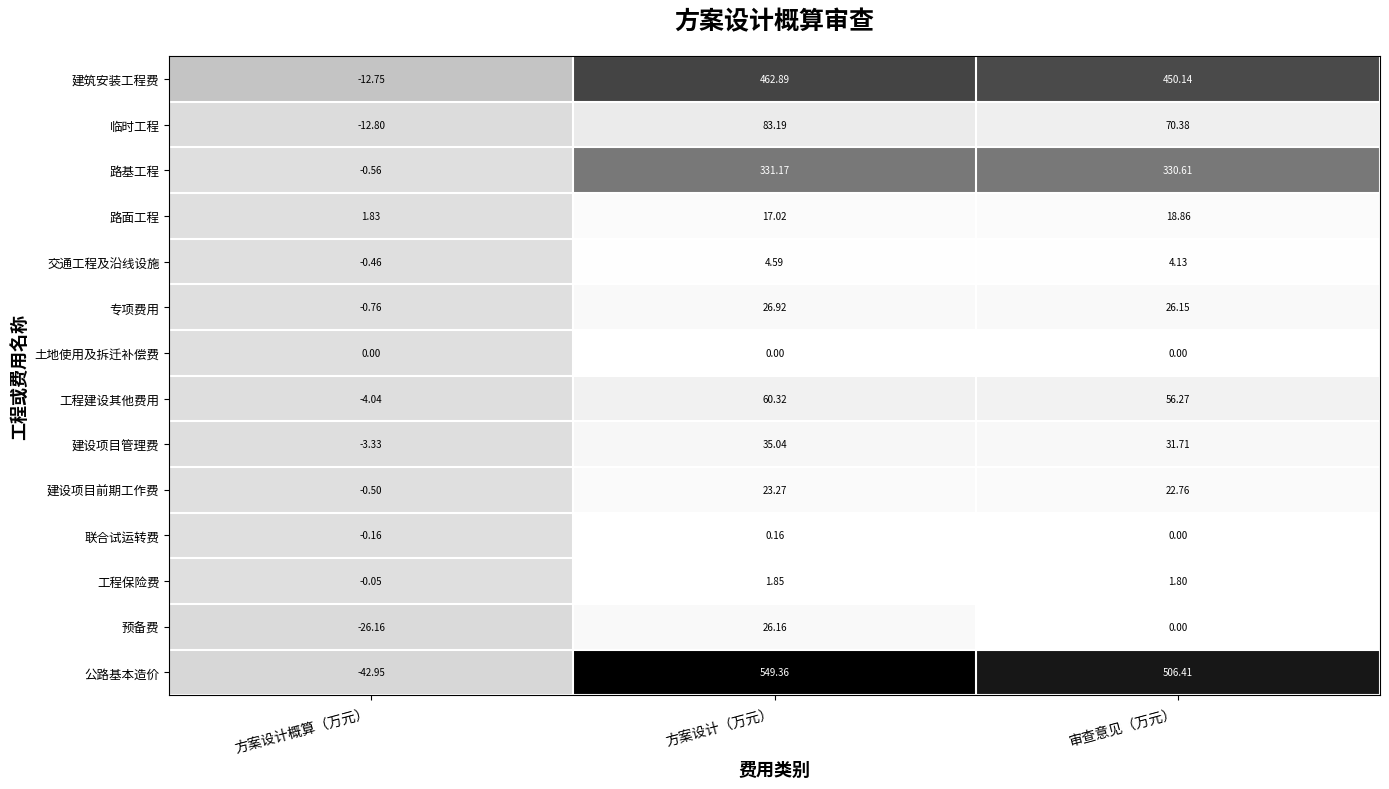

At which label does 公路基本造价 first exceed 506?

方案设计（万元）